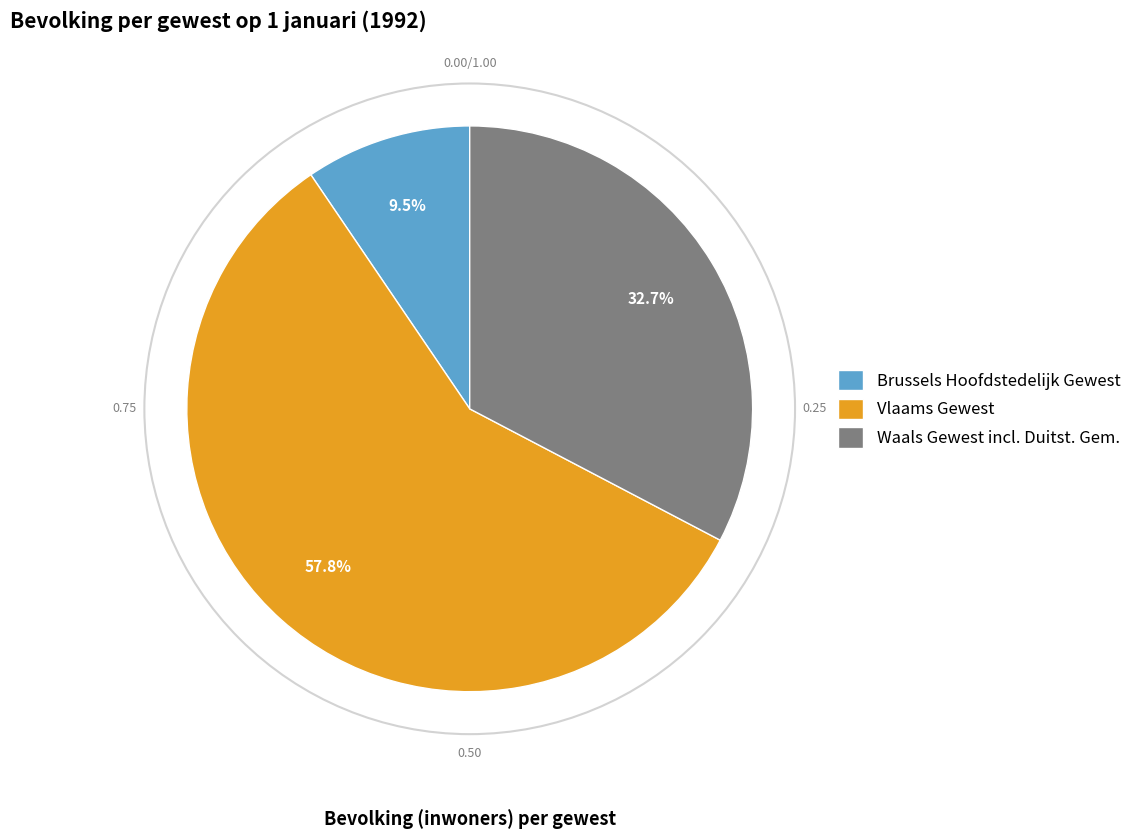

To the nearest percent, what is the difference between the largest and smallest slice percentages?

48%